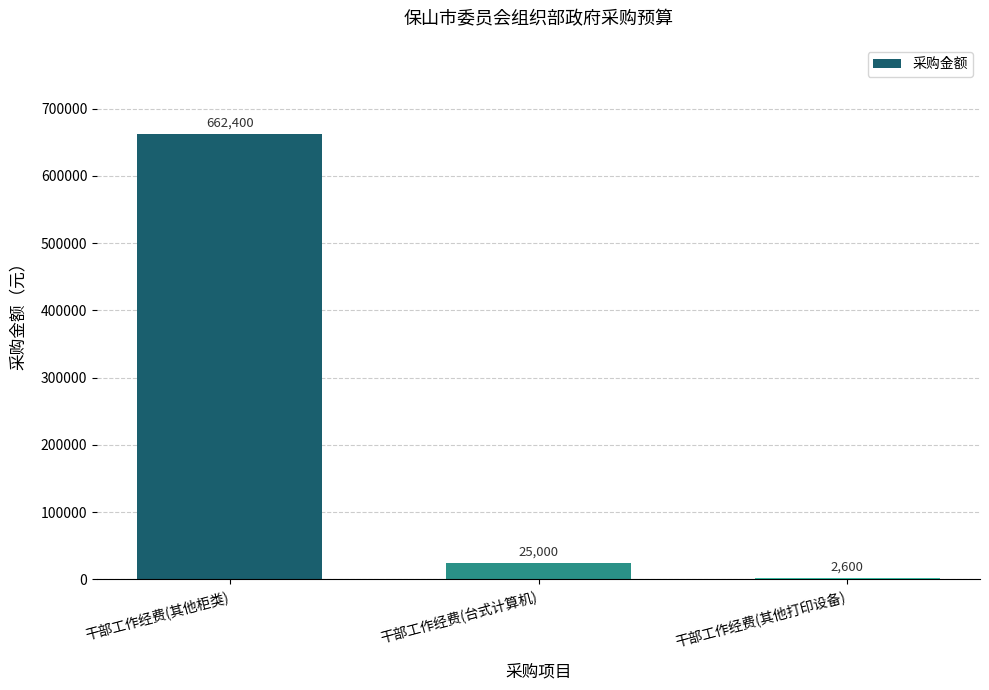

Rank the categories by value from highest to lowest.

干部工作经费(其他柜类), 干部工作经费(台式计算机), 干部工作经费(其他打印设备)